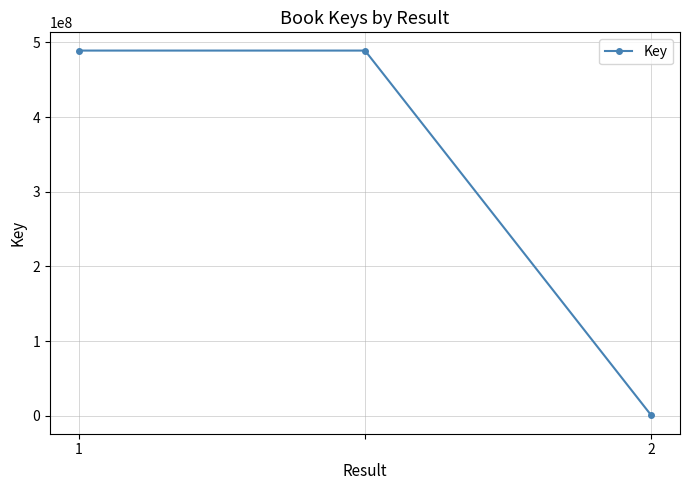

Count the number of data series in this chart.

1